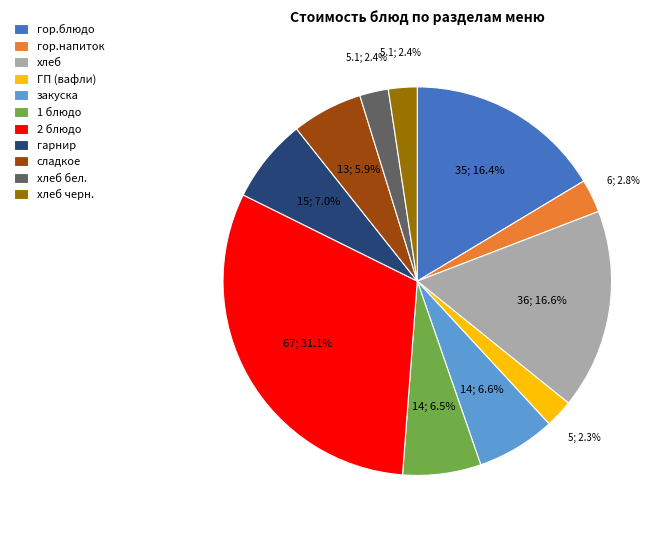

Is there any slice that represents more than half of the pie?

No